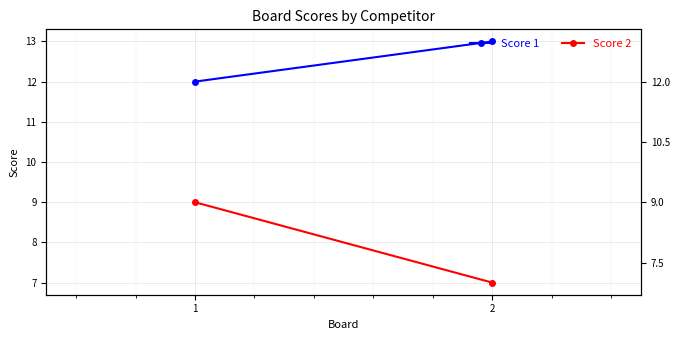

How many data points in Score 1 are less than 13?

1